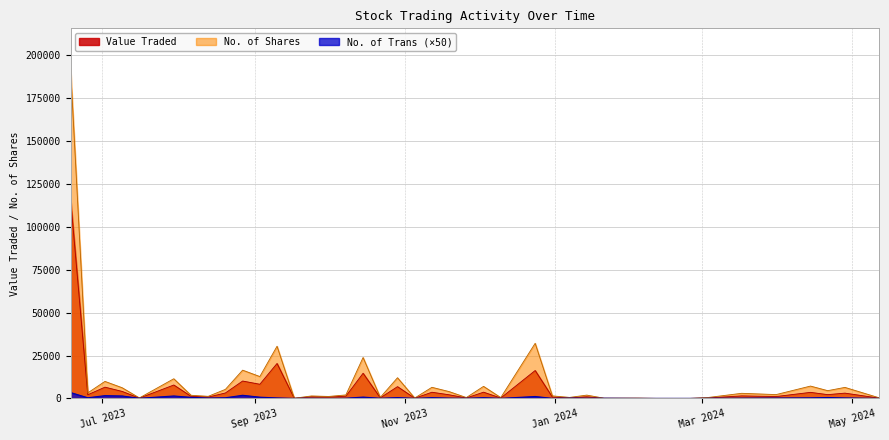

Is it true that No. of Shares equals 5307 at 20/08/2023?

True